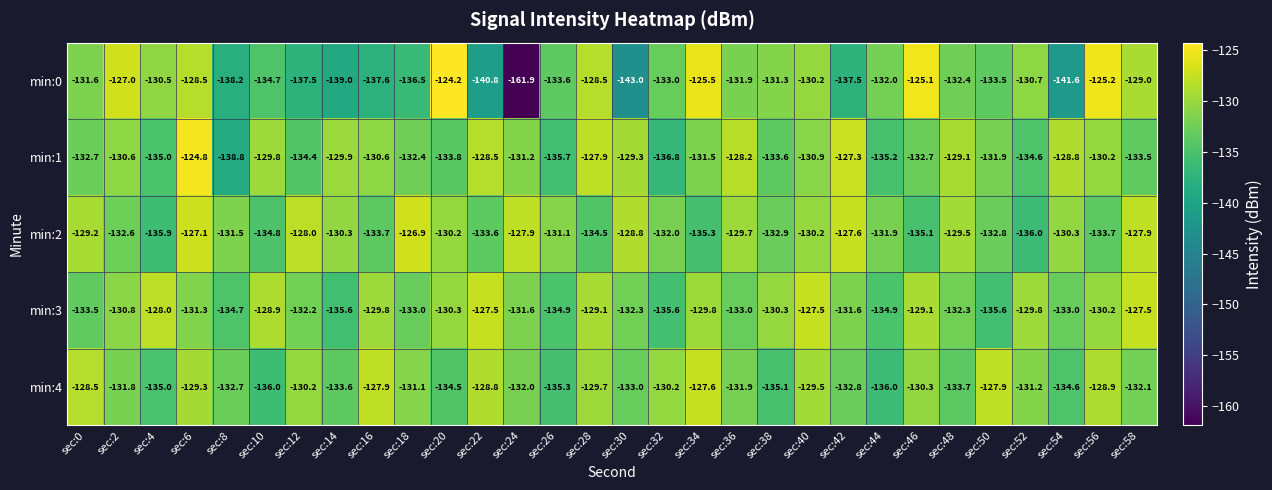

Rank the series by their maximum value, from highest to lowest.

min:0, min:1, min:2, min:3, min:4